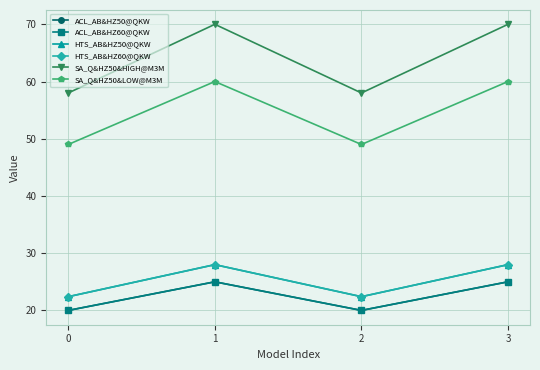

Reading left to right, extract all data points from this chart.

ACL_AB&HZ50@QKW: 0=20.0	1=25.0	2=20.0	3=25.0
ACL_AB&HZ60@QKW: 0=20.0	1=25.0	2=20.0	3=25.0
HTS_AB&HZ50@QKW: 0=22.4	1=28.0	2=22.4	3=28.0
HTS_AB&HZ60@QKW: 0=22.4	1=28.0	2=22.4	3=28.0
SA_Q&HZ50&HIGH@M3M: 0=58.0	1=70.0	2=58.0	3=70.0
SA_Q&HZ50&LOW@M3M: 0=49.0	1=60.0	2=49.0	3=60.0